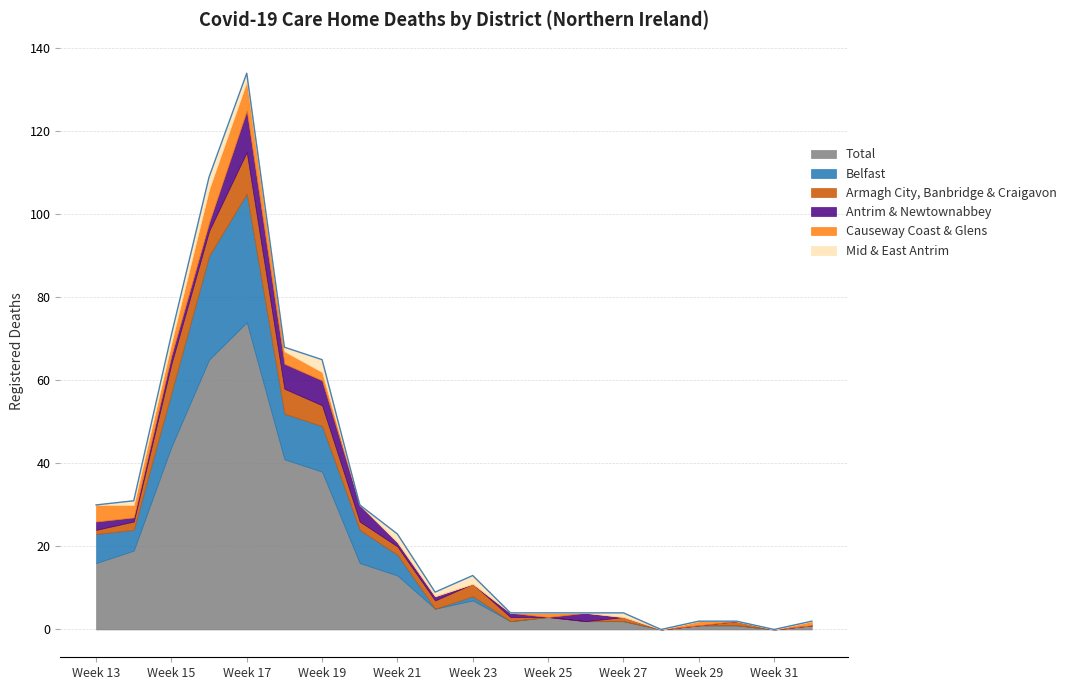

How many lines are shown in the chart?

6